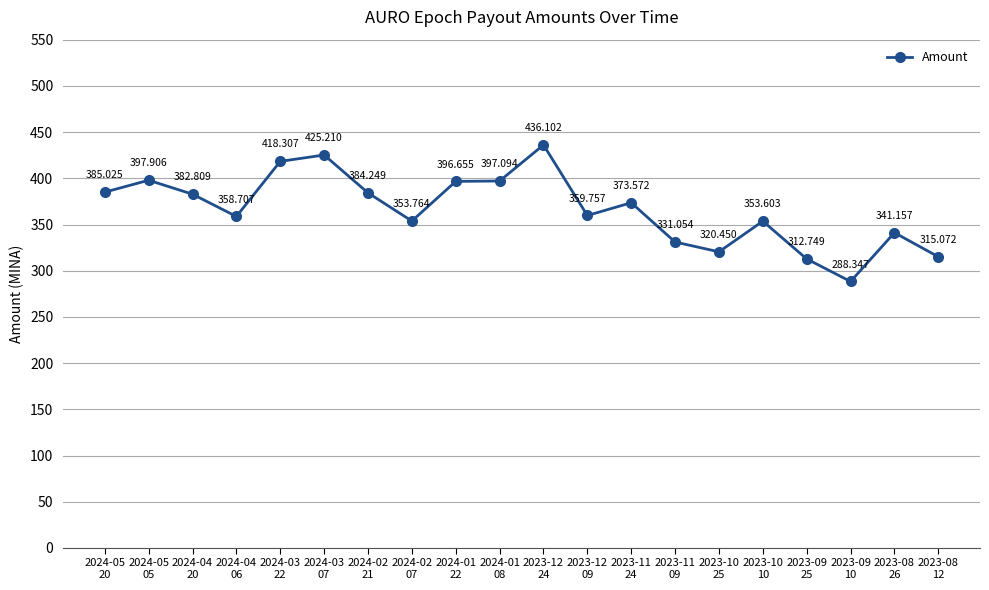

Reading left to right, list all the values displayed in this chart.

2024-05
20=385.0	2024-05
05=397.9	2024-04
20=382.8	2024-04
06=358.7	2024-03
22=418.3	2024-03
07=425.2	2024-02
21=384.2	2024-02
07=353.8	2024-01
22=396.7	2024-01
08=397.1	2023-12
24=436.1	2023-12
09=359.8	2023-11
24=373.6	2023-11
09=331.1	2023-10
25=320.4	2023-10
10=353.6	2023-09
25=312.7	2023-09
10=288.3	2023-08
26=341.2	2023-08
12=315.1